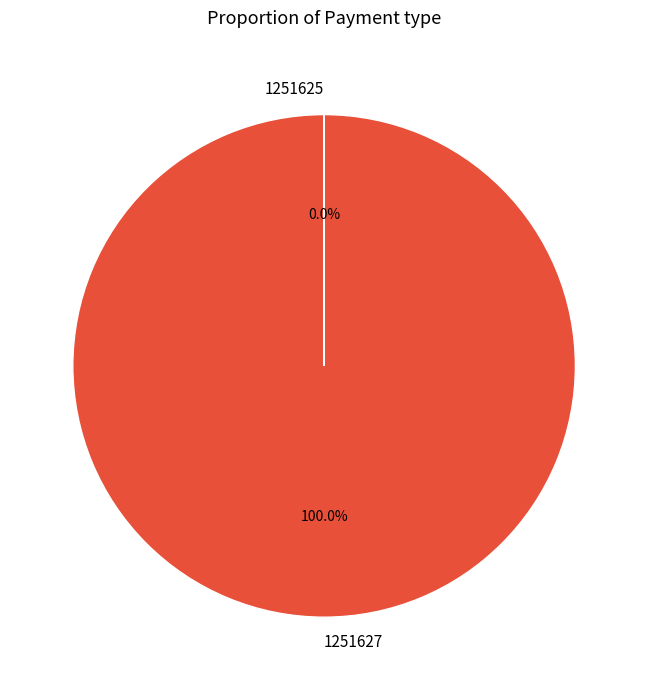

To the nearest percent, what is the difference between the largest and smallest slice percentages?

100%